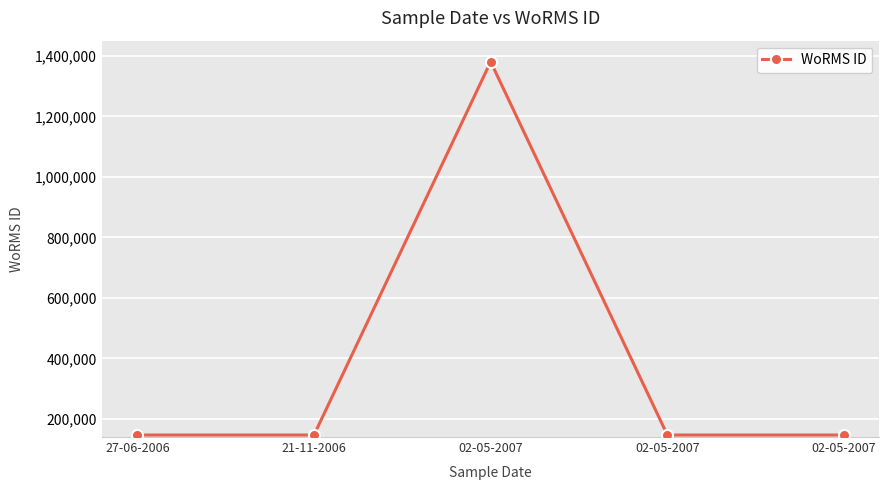

Reading left to right, list all the values displayed in this chart.

146624	146624	1380276	146623	146623